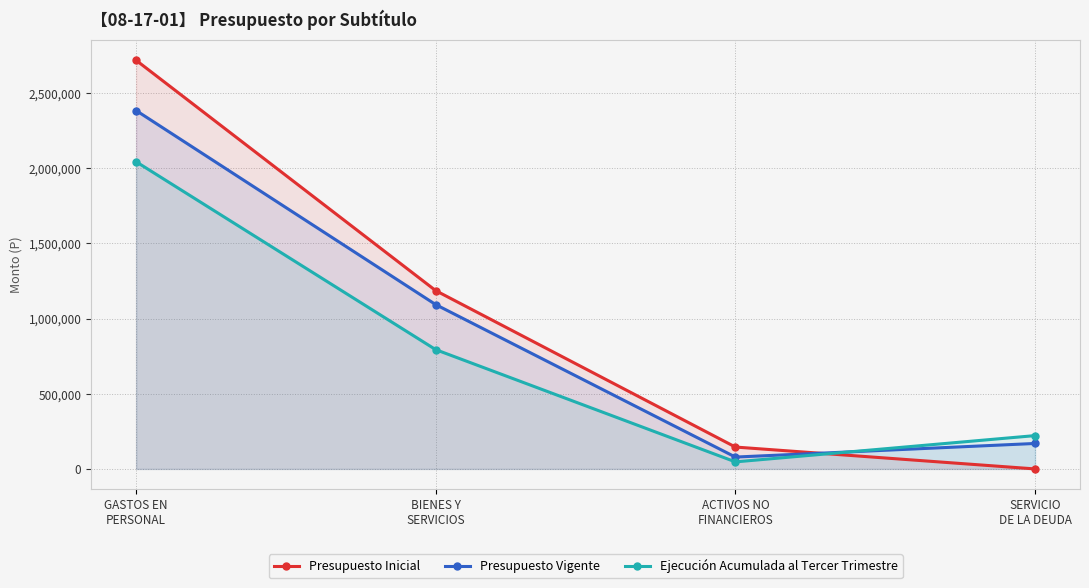

At which category does the chart reach its minimum across all series?

SERVICIO
DE LA DEUDA